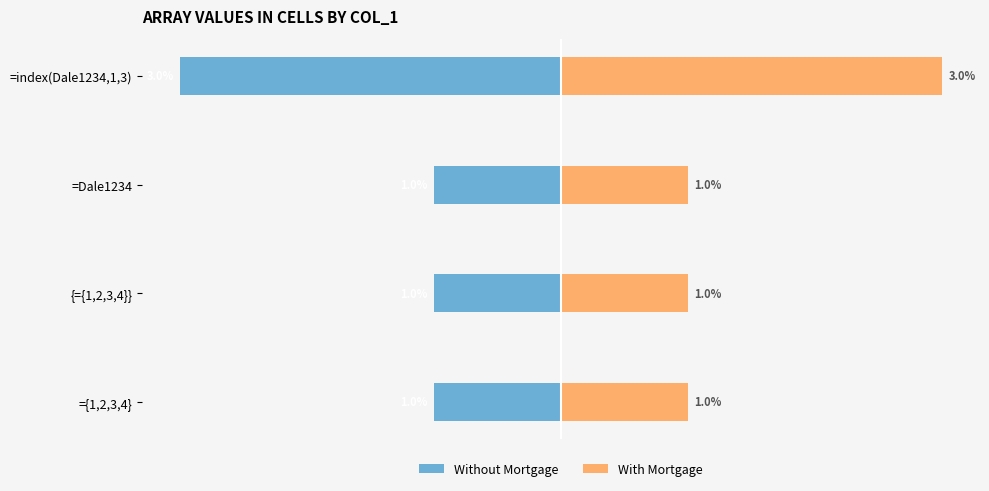

What is the lowest value of the Without Mortgage series?

-3